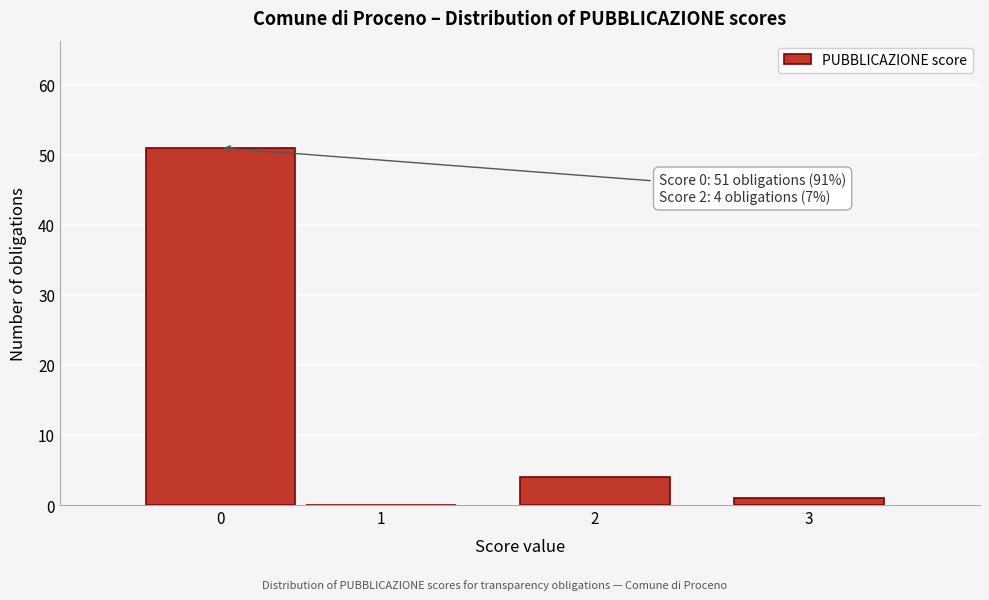

Reading left to right, extract all data points from this chart.

0=51	1=0	2=4	3=1